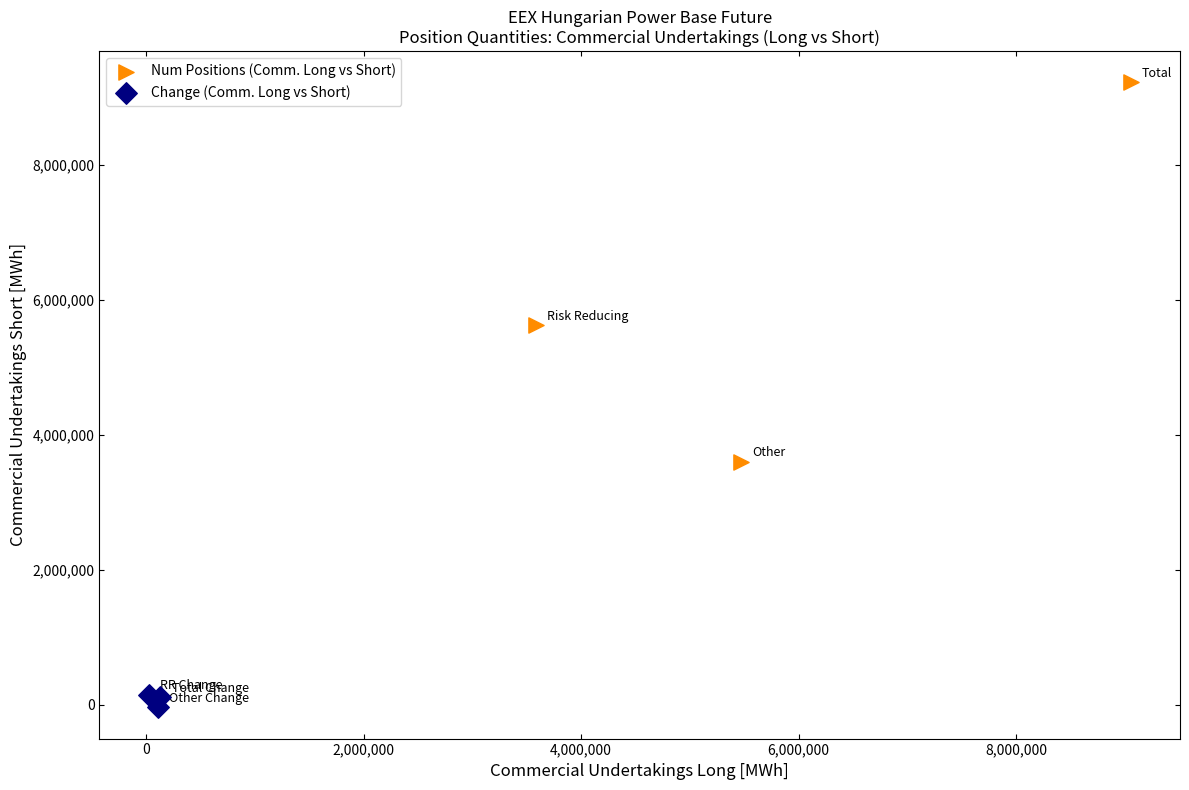

Which series contains the lowest Y value?

Change (Comm. Long vs Short)